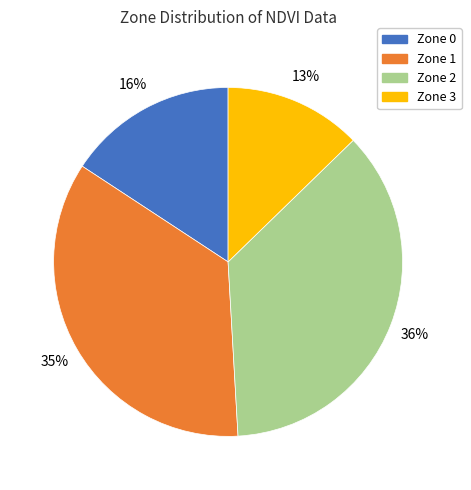

To the nearest percent, what is the average slice percentage?

25%